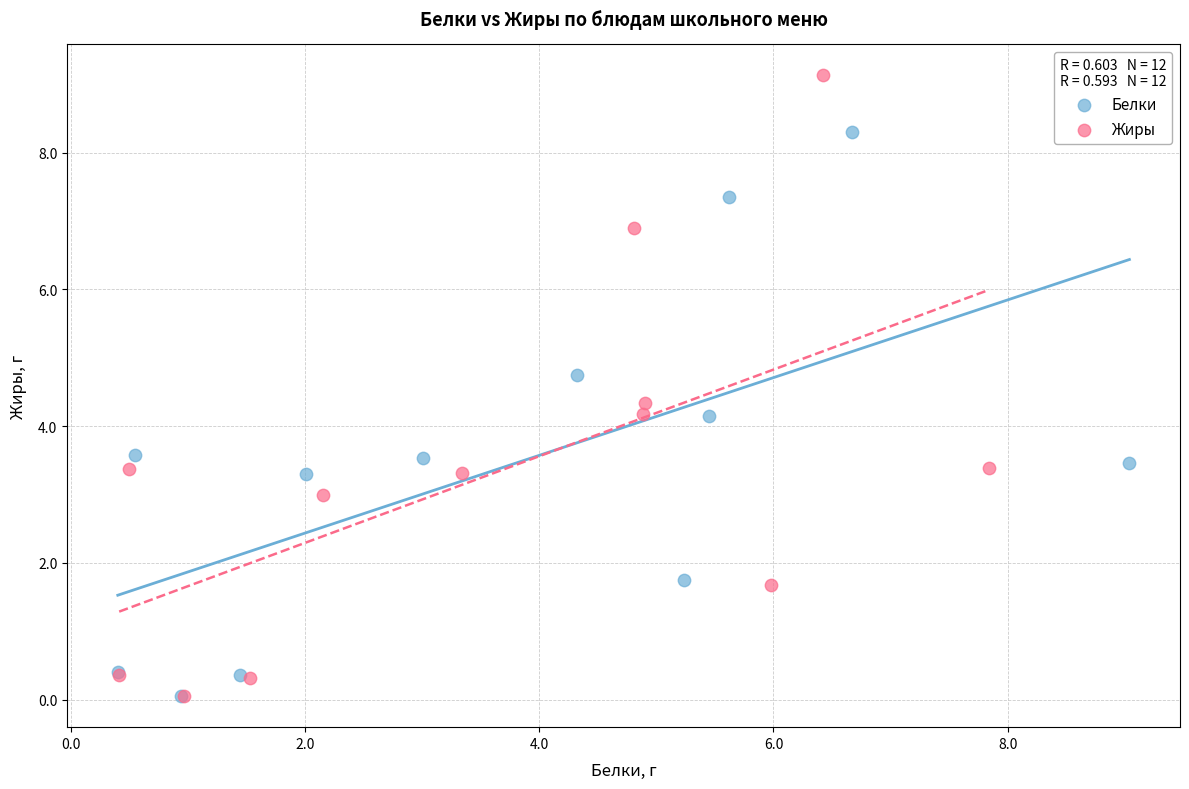

Which series has the largest Y range (max minus min)?

Жиры